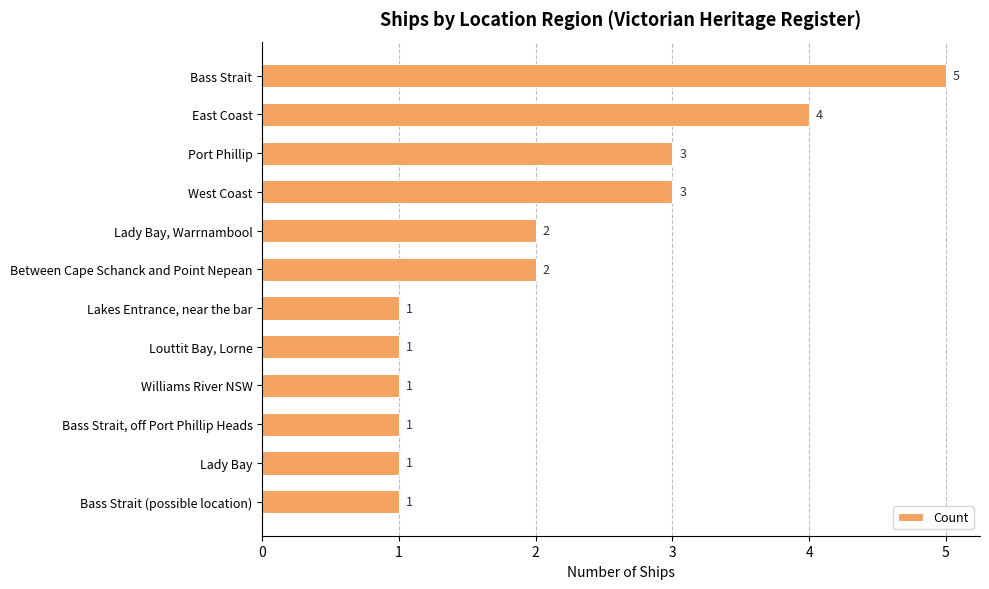

What is the difference between the second highest and minimum values?

3